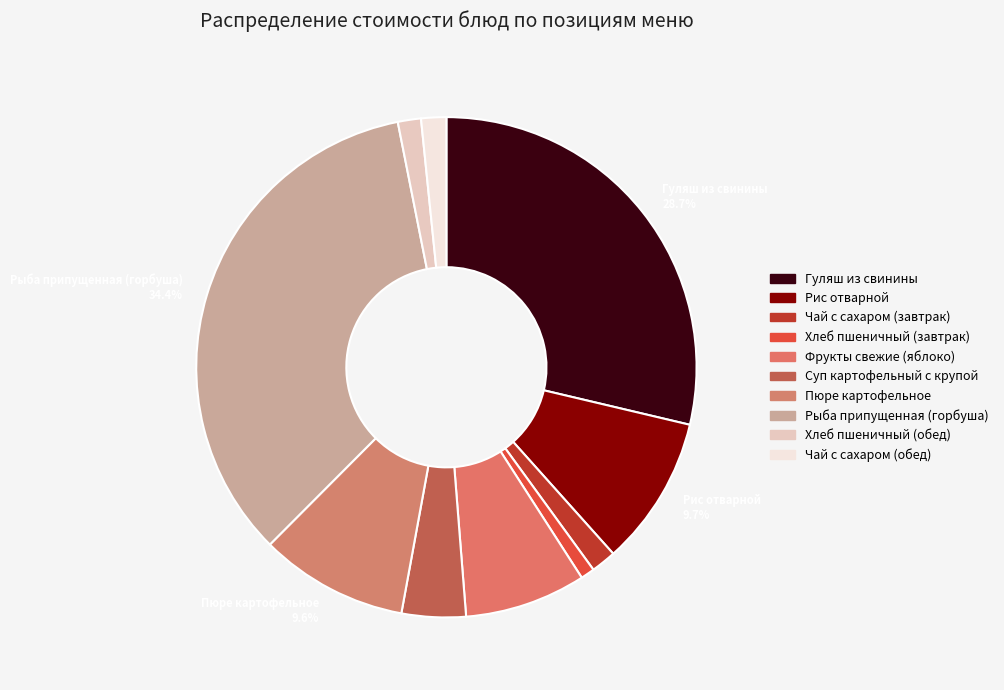

To the nearest percent, what is the average slice percentage?

10%